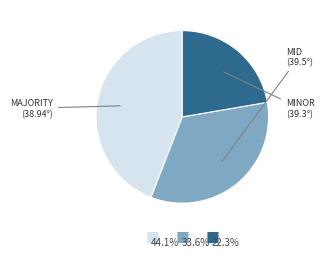

Does any single category account for the majority?

No